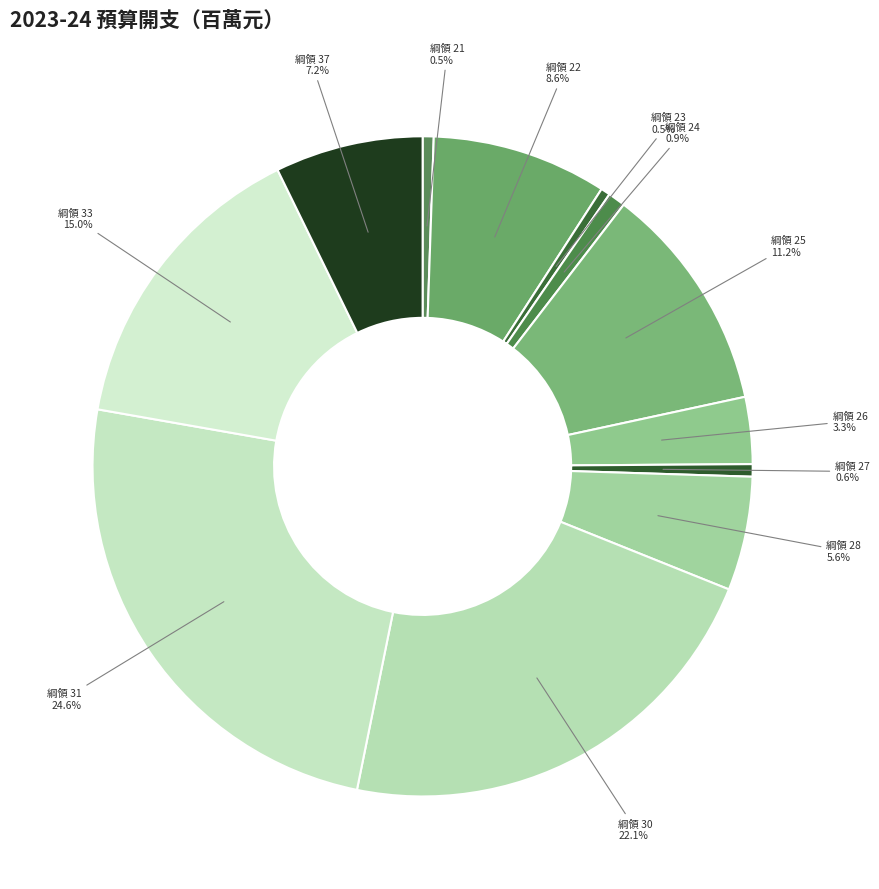

Count the number of slices in the pie.

12